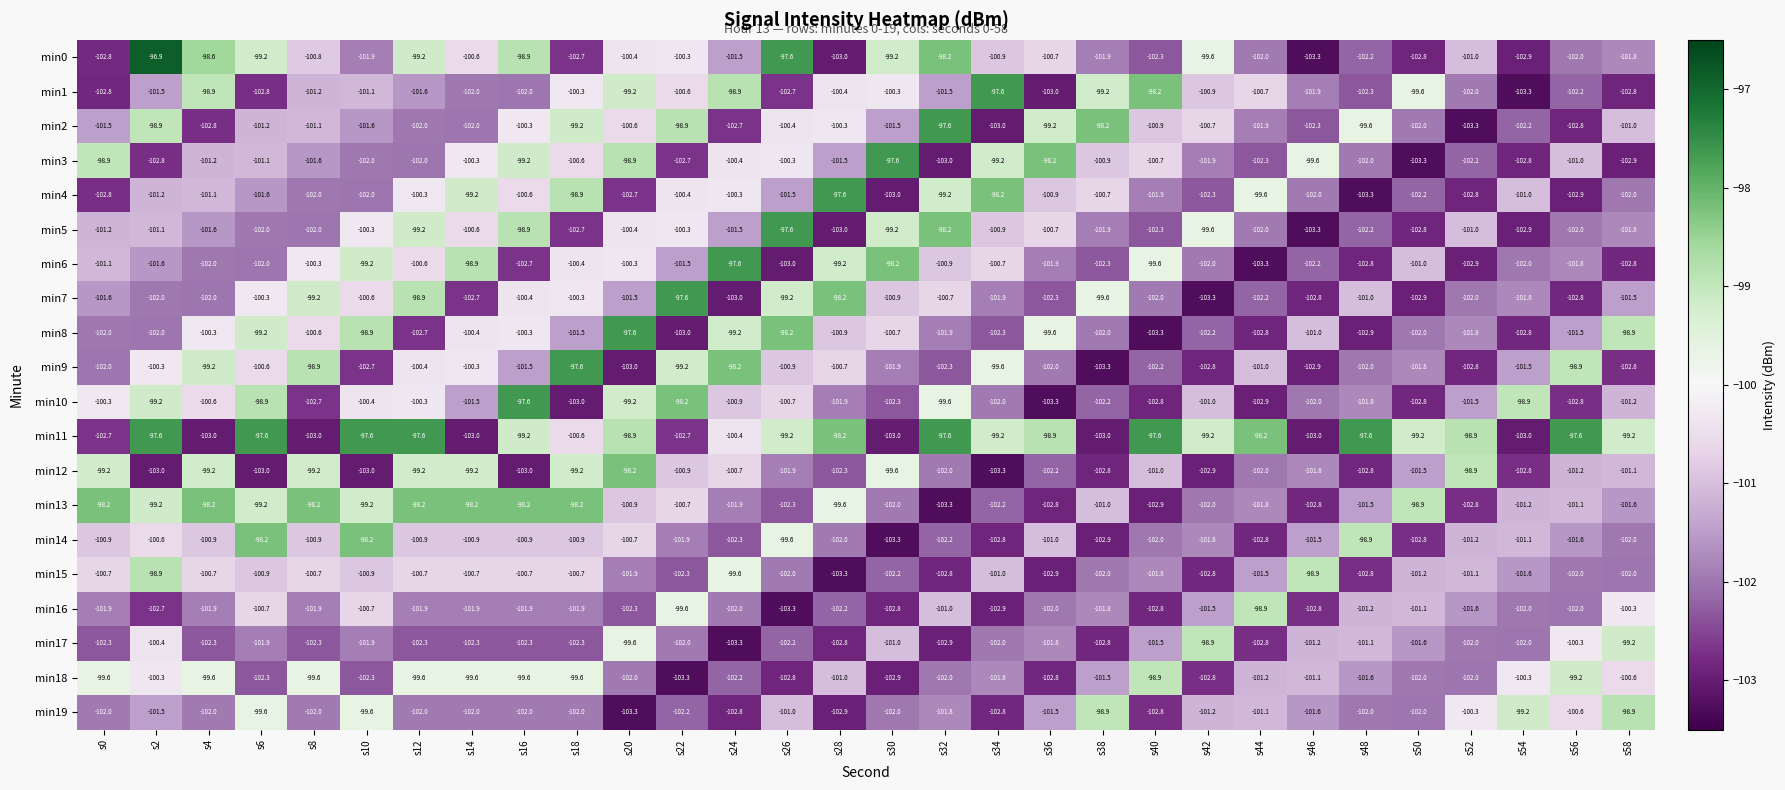

What is the sum of the min8 values at s2 and s0?

-204.0